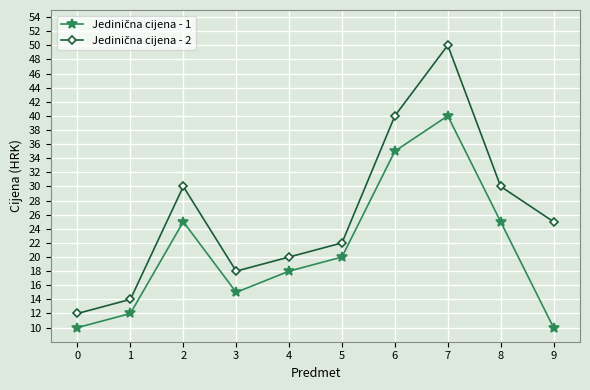

At which category is the sum across all series the highest?

7